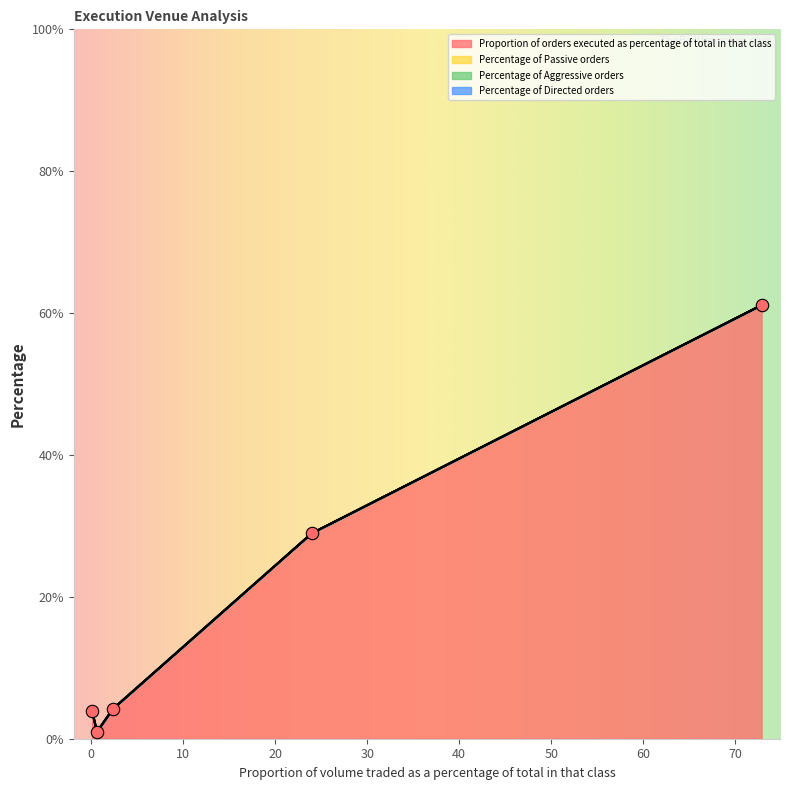

What are all the series names shown in the legend?

Proportion of orders executed as percentage of total in that class, Percentage of Passive orders, Percentage of Aggressive orders, Percentage of Directed orders